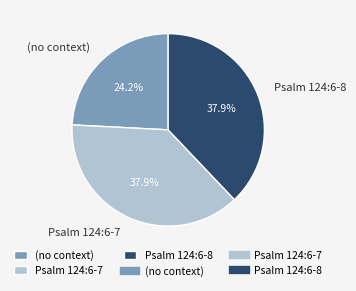

Approximately how many times larger is the value at (no context) compared to Psalm 124:6-8?

0.6